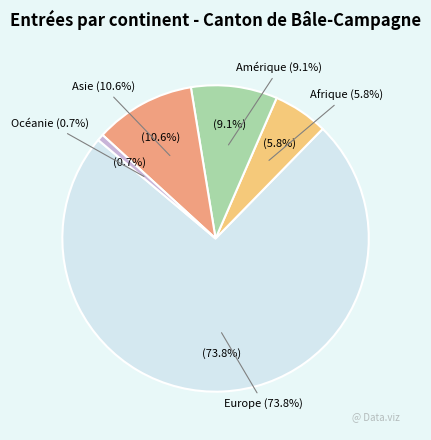

Which category has the smallest portion of the pie?

Océanie